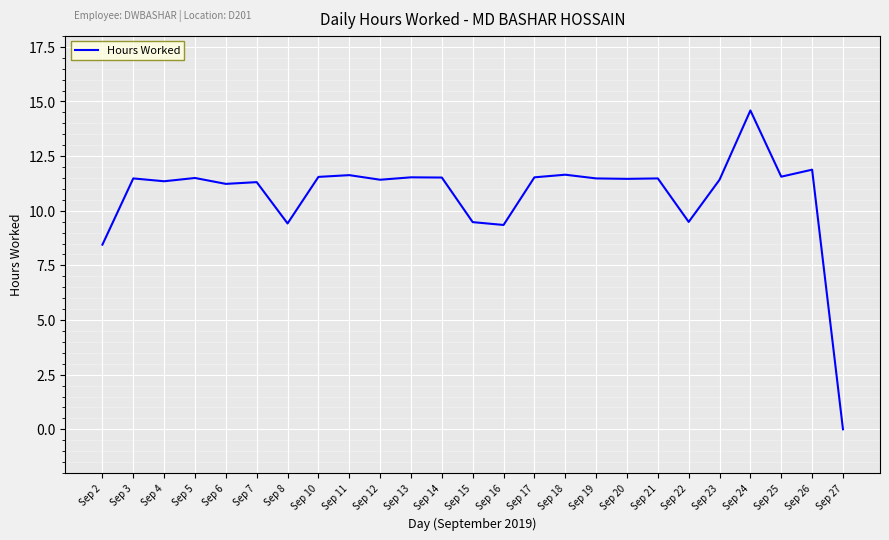

What is the difference between the maximum and minimum values?

14.6